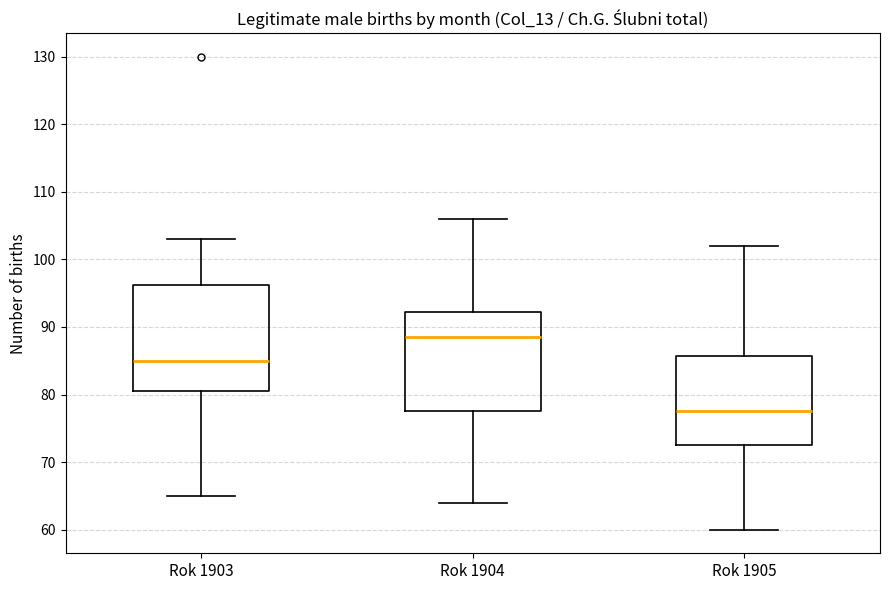

Where does the lower whisker of the box for Rok 1904 end on the y-axis? The values are not printed on the chart, so give them approximately, as read against the axis.

64